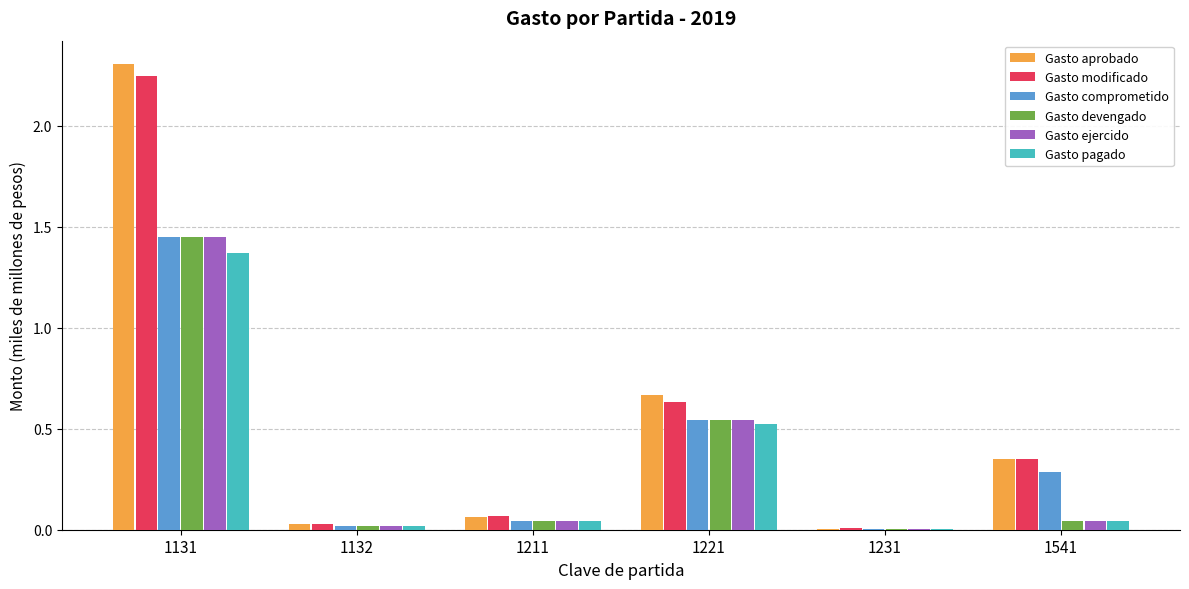

The Gasto modificado series shows 3.4 at 1131. True or false?

False